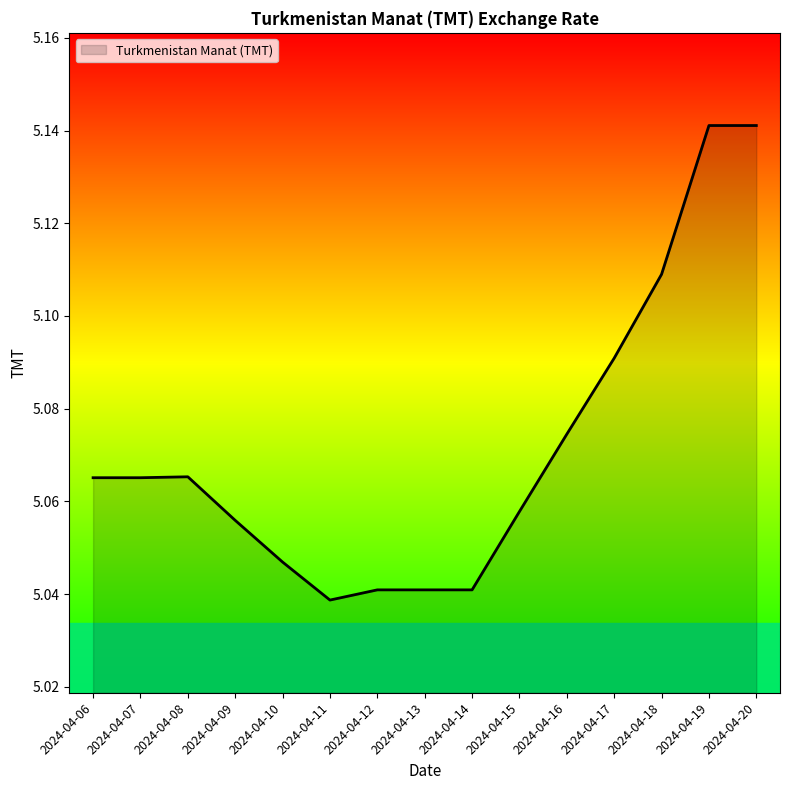

What is the ratio of the value at 2024-04-15 to the value at 2024-04-09?

1.0